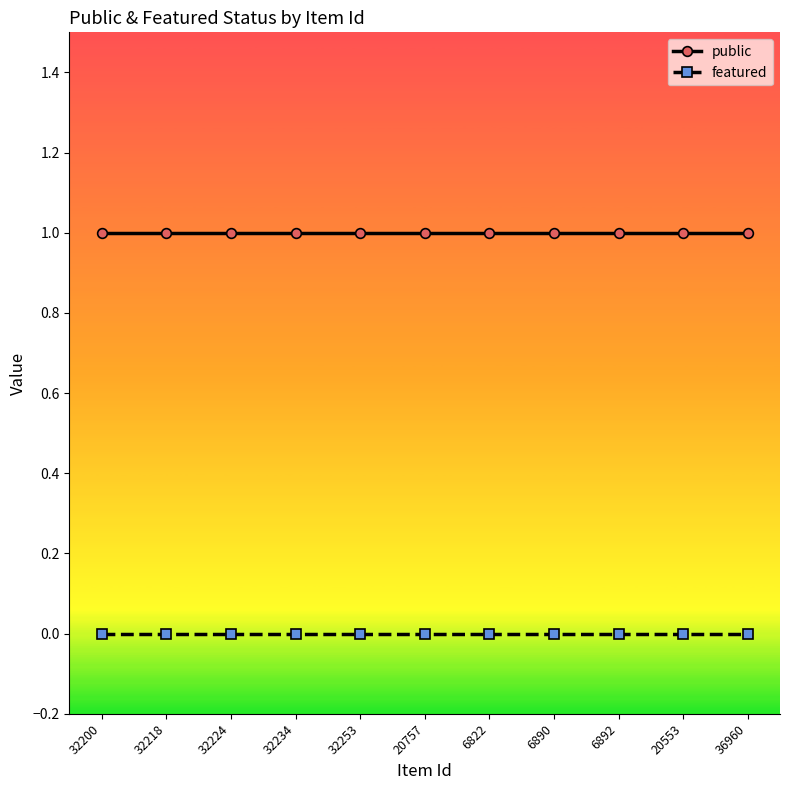

Reading left to right, list all the values displayed in this chart.

public: 32200=1	32218=1	32224=1	32234=1	32253=1	20757=1	6822=1	6890=1	6892=1	20553=1	36960=1
featured: 32200=0	32218=0	32224=0	32234=0	32253=0	20757=0	6822=0	6890=0	6892=0	20553=0	36960=0